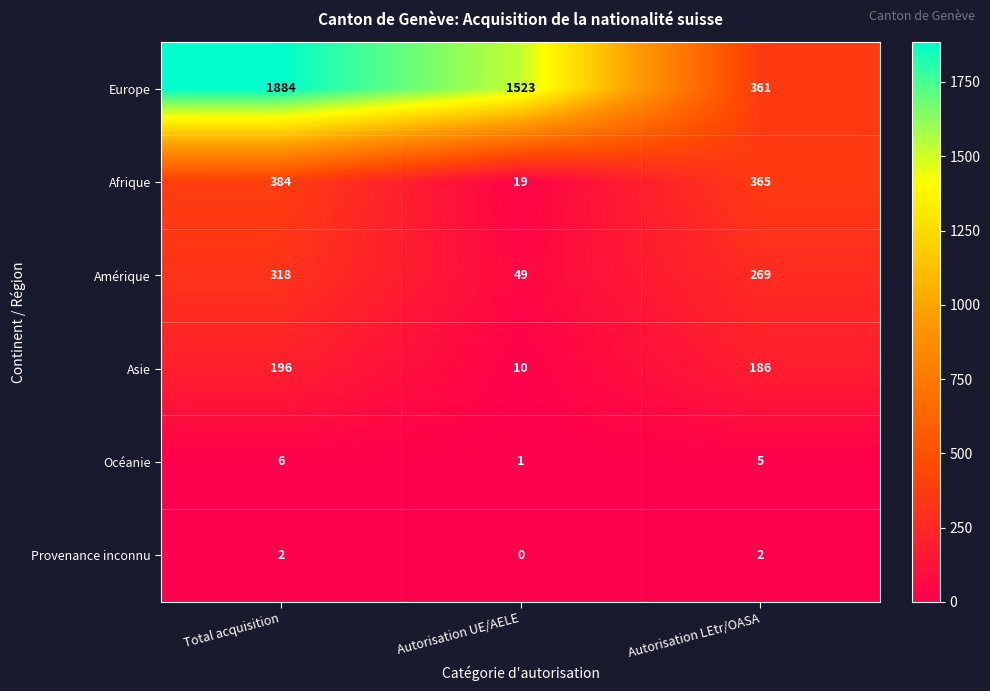

At which label does Asie first exceed 186?

Total acquisition